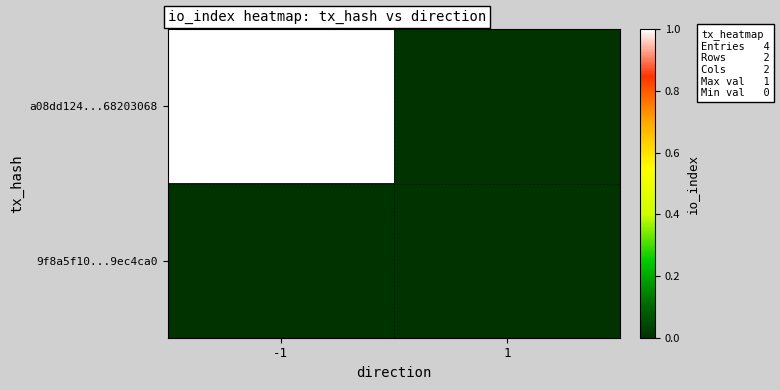

What is the difference between the highest and lowest values at -1?

1